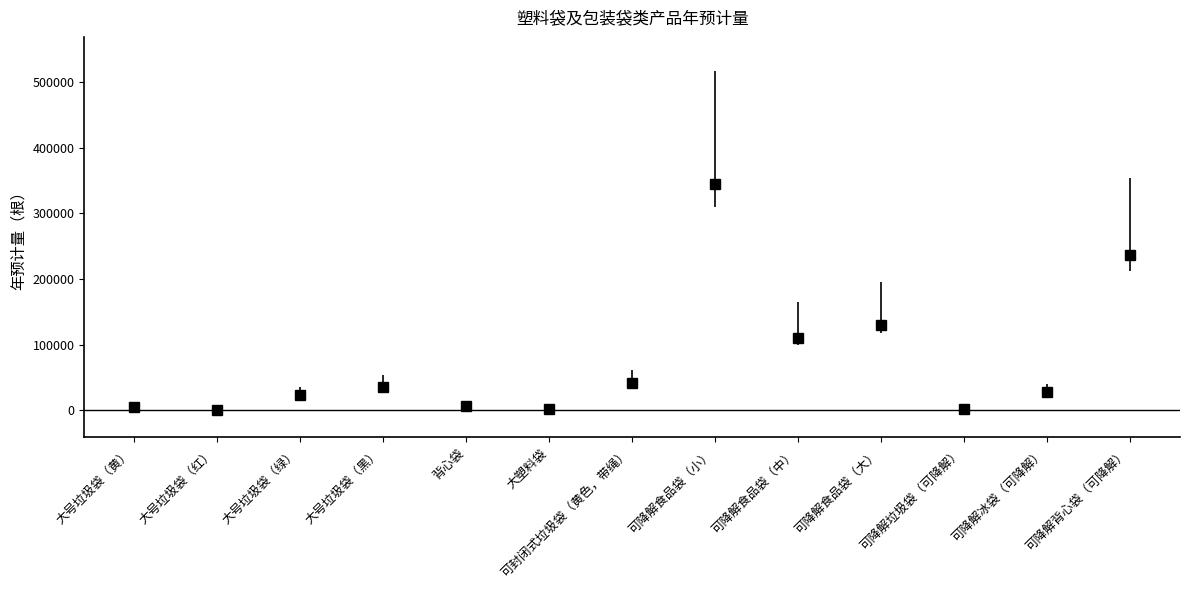

Where is the data nearest to the value 173000?

可降解食品袋（大）